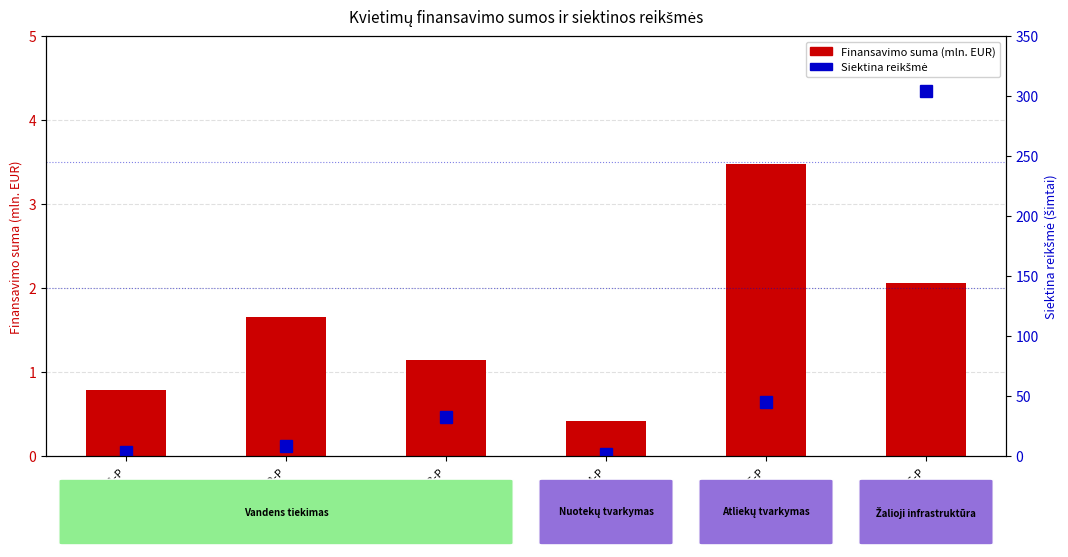

The value of Finansavimo suma (mln. EUR) at 28-201-P is 0.8. True or false?

True